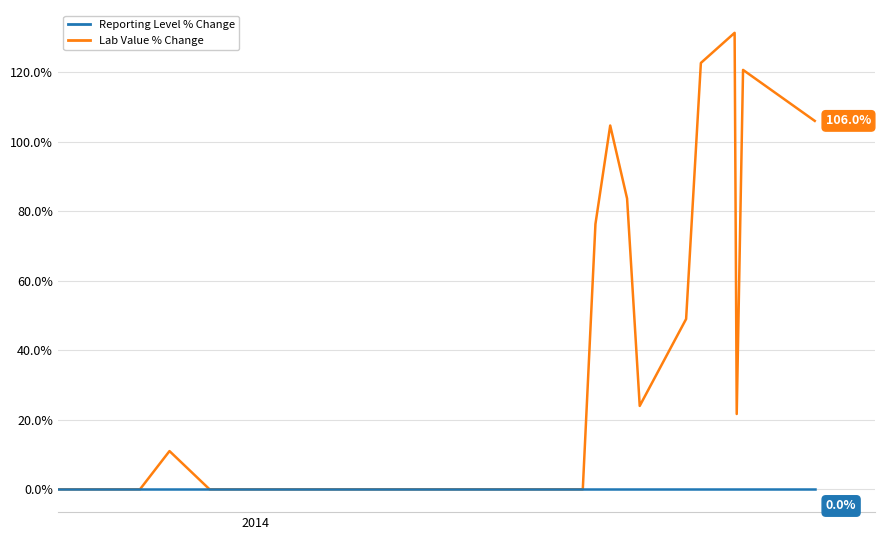

Reading right to left, transcribe all the data shown in this chart.

Lab Value % Change: 106.0	120.7	21.7	131.3	122.7	49.0	24.0	83.7	104.7	76.3	0.0	0.0	0.0	0.0	0.0	0.0	0.0	0.0	0.0	0.0	0.0	0.0	0.0	11.0	0.0	0.0	0.0
Reporting Level % Change: 0.0	0.0	0.0	0.0	0.0	0.0	0.0	0.0	0.0	0.0	0.0	0.0	0.0	0.0	0.0	0.0	0.0	0.0	0.0	0.0	0.0	0.0	0.0	0.0	0.0	0.0	0.0